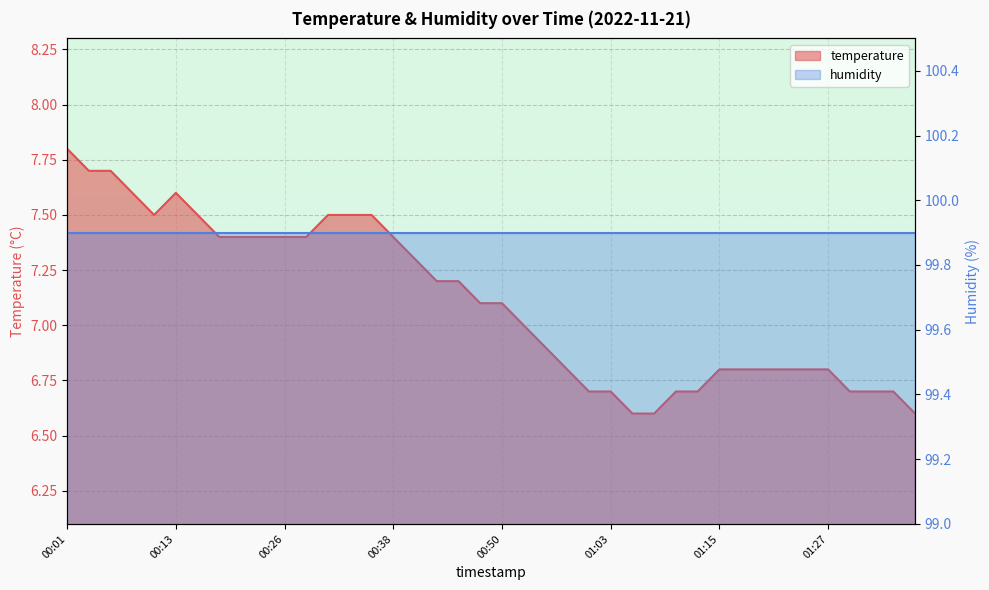

What is the label of the 24th point from the right?

00:41